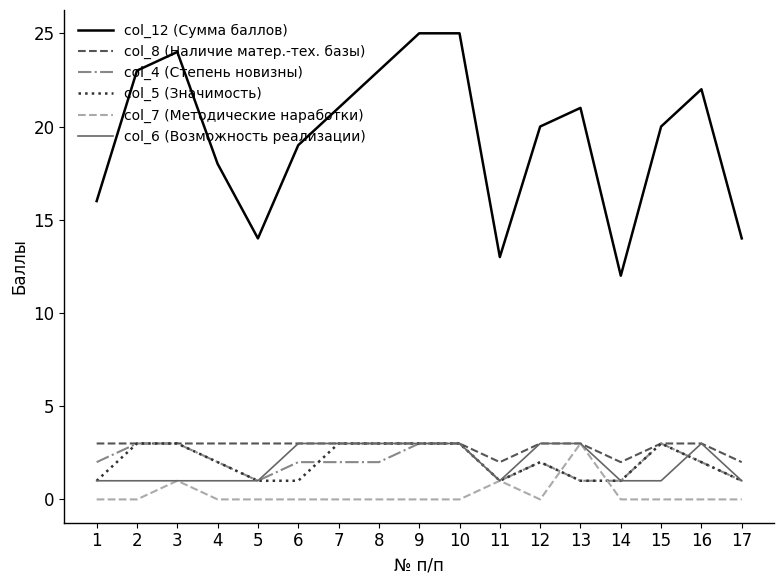

True or false: col_7 (Методические наработки) has a value of 0 at 10.

True